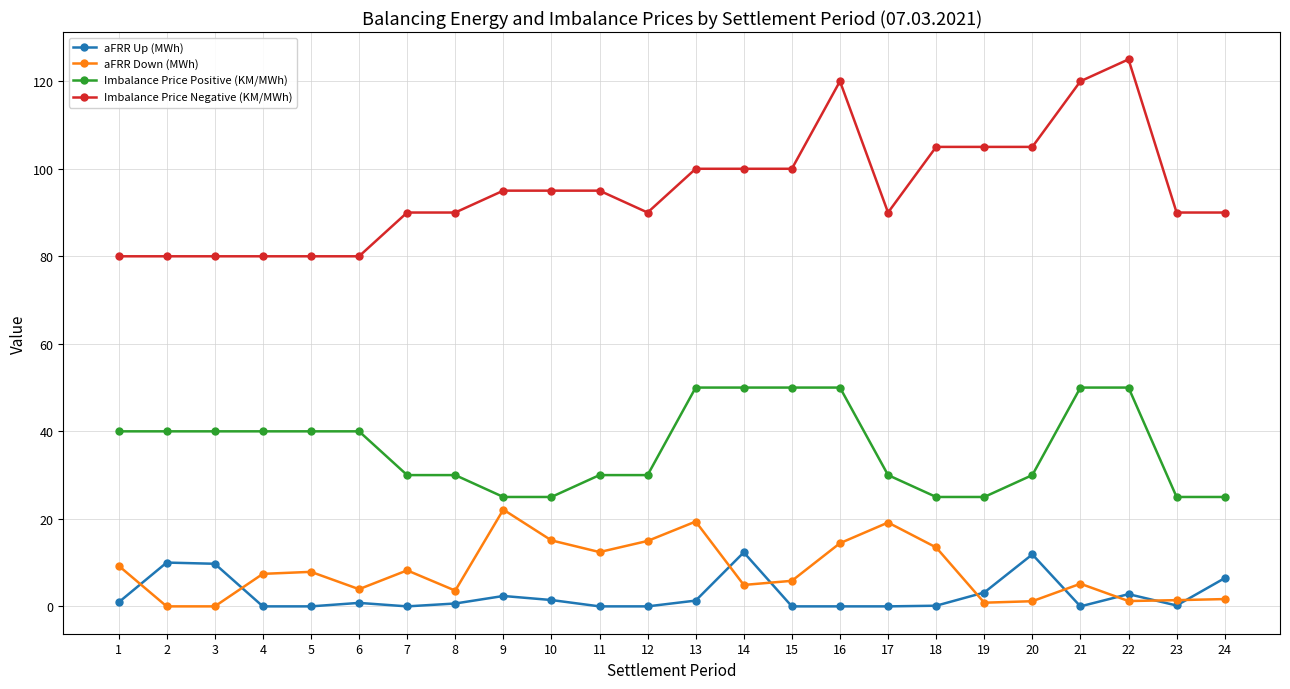

Count the Imbalance Price Positive (KM/MWh) values in the range 30 to 50.

18